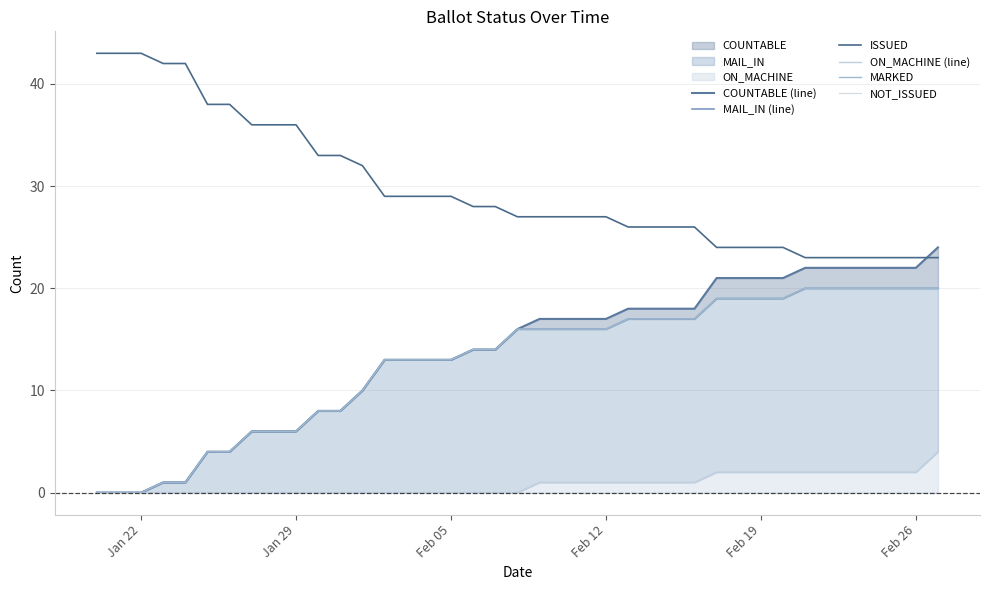

What is the lowest value of the ISSUED series?

23